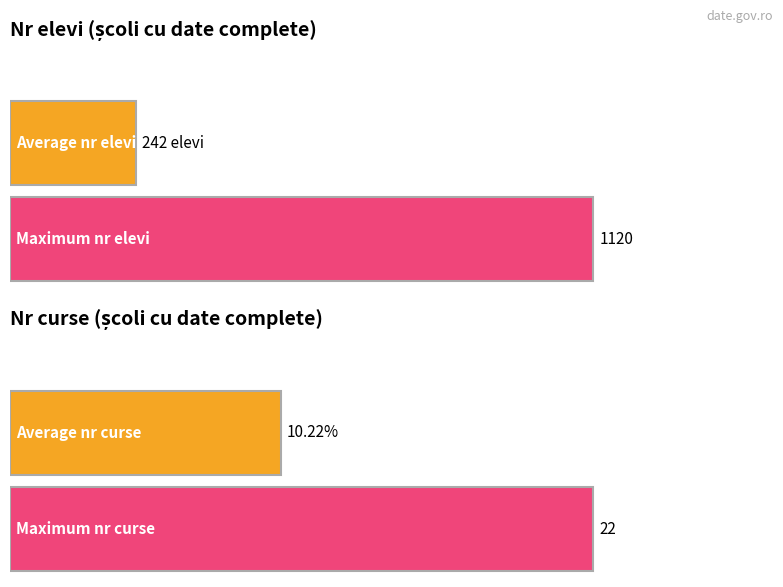

Which series has the largest total across all categories?

Nr elevi